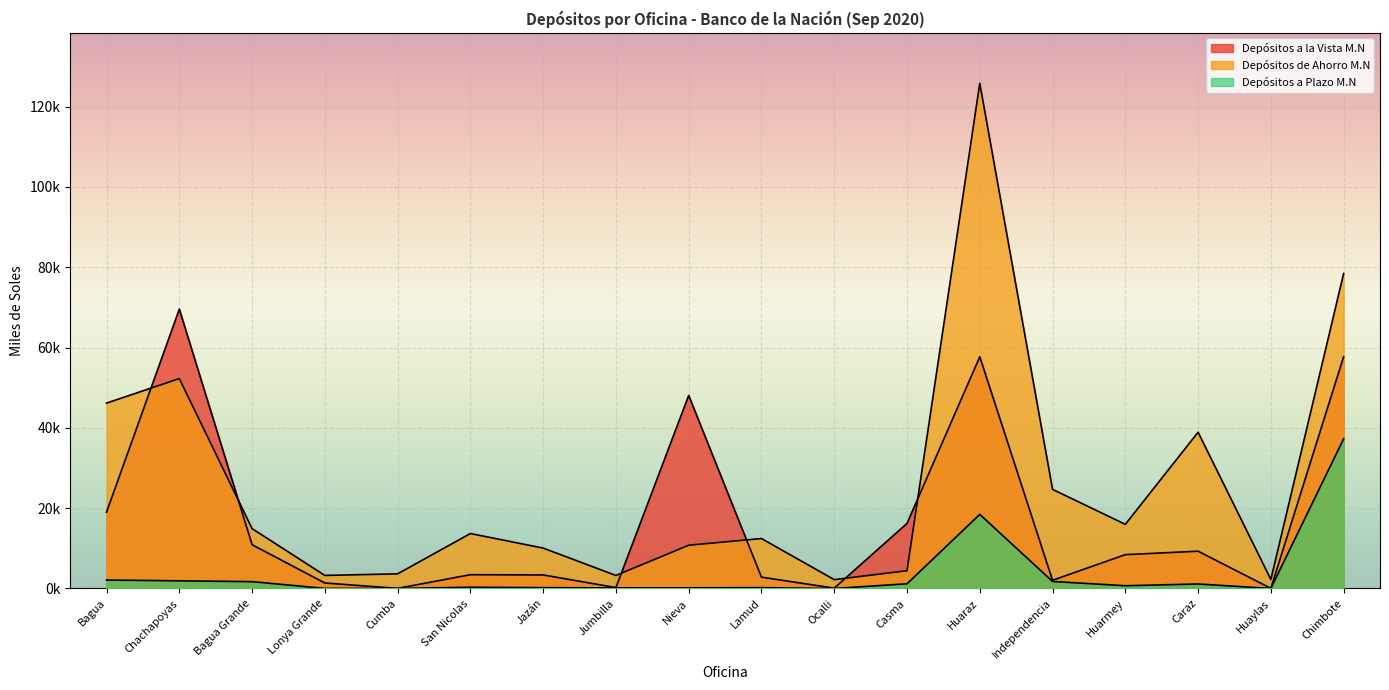

What is the difference between the maximum and minimum values in the Depósitos a la Vista M.N series?

69529.9